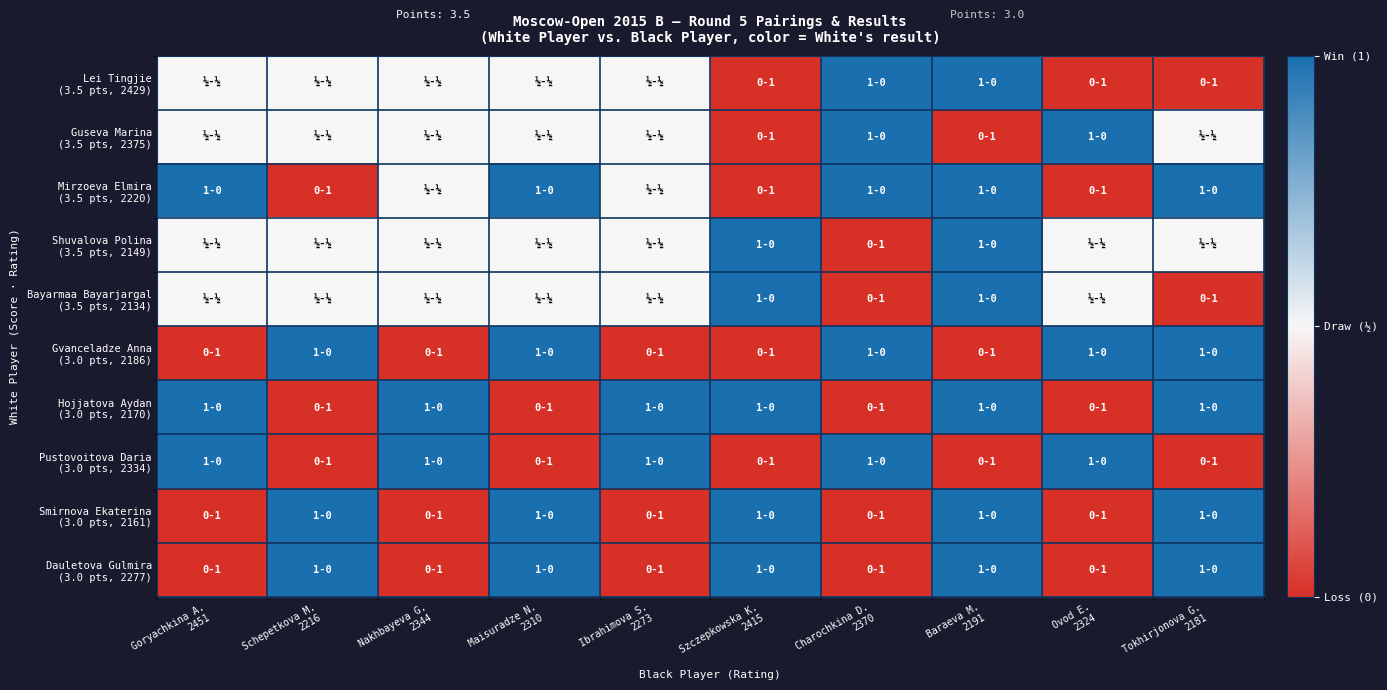

At how many categories does at least one series exceed 0?

10